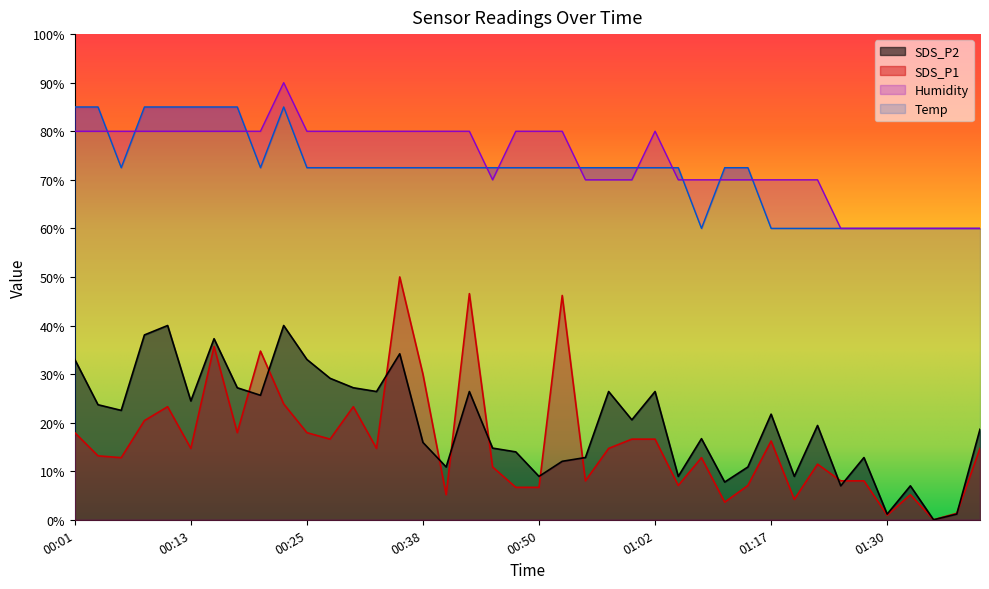

At which label does SDS_P1 reach its minimum?

01:34